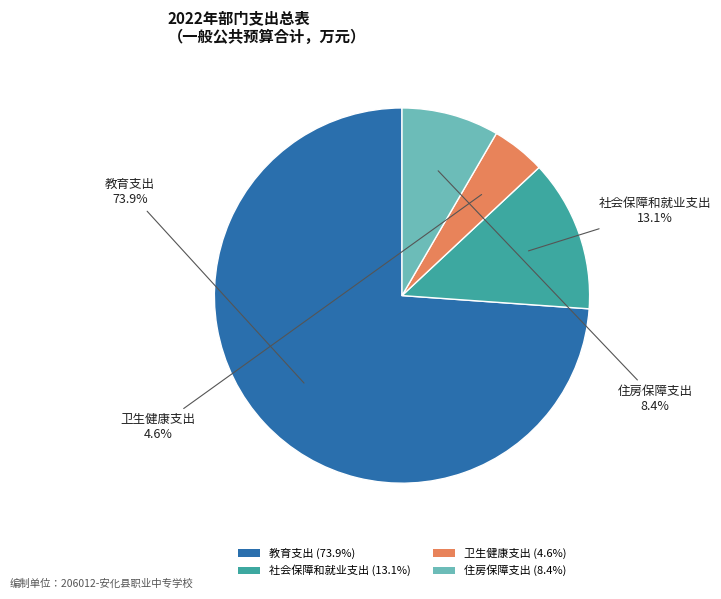

Between 住房保障支出 (8.4%) and 卫生健康支出 (4.6%), which is larger?

住房保障支出 (8.4%)